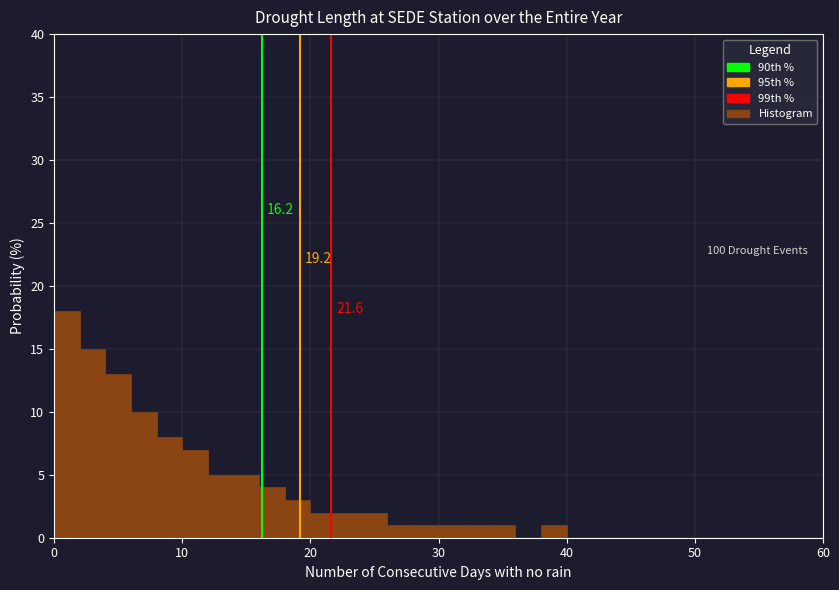

Around what value on the x-axis is the tallest bar? Give the approximate position of its centre, as read against the axis.

1